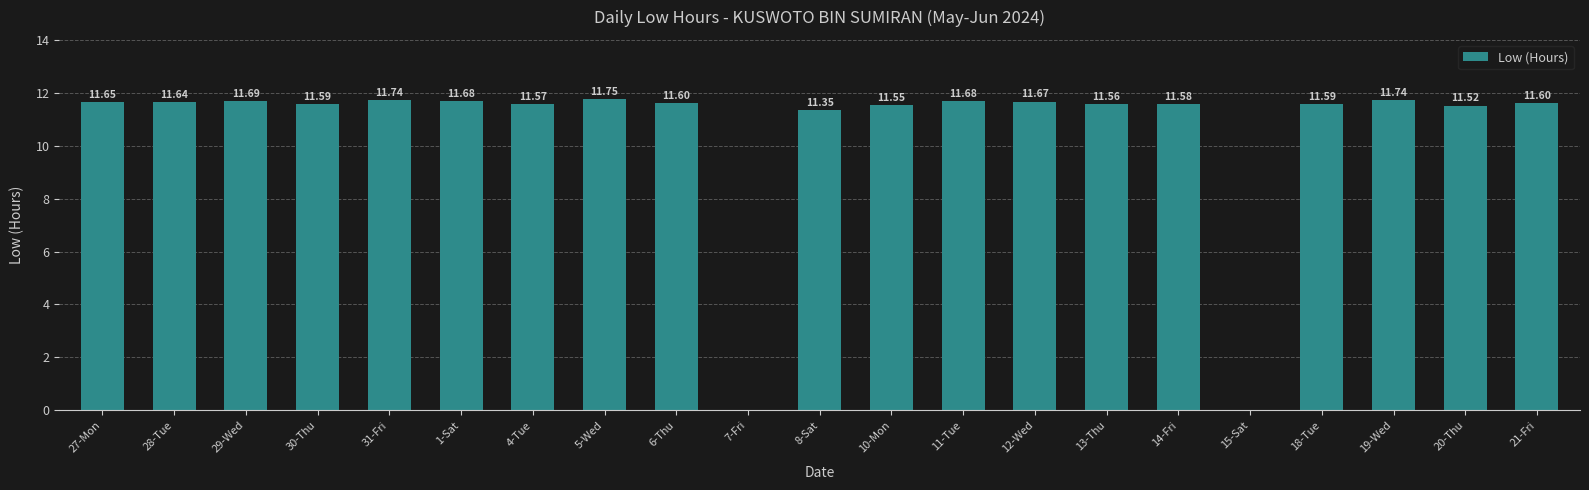

The chart shows a value of 16.1 at 30-Thu. True or false?

False